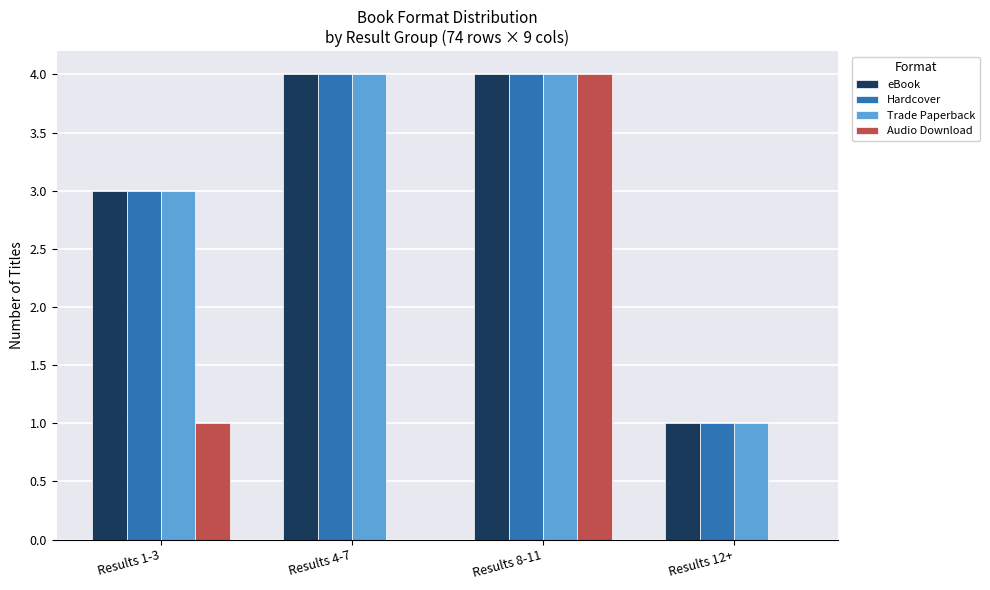

Are the bars horizontal?

No